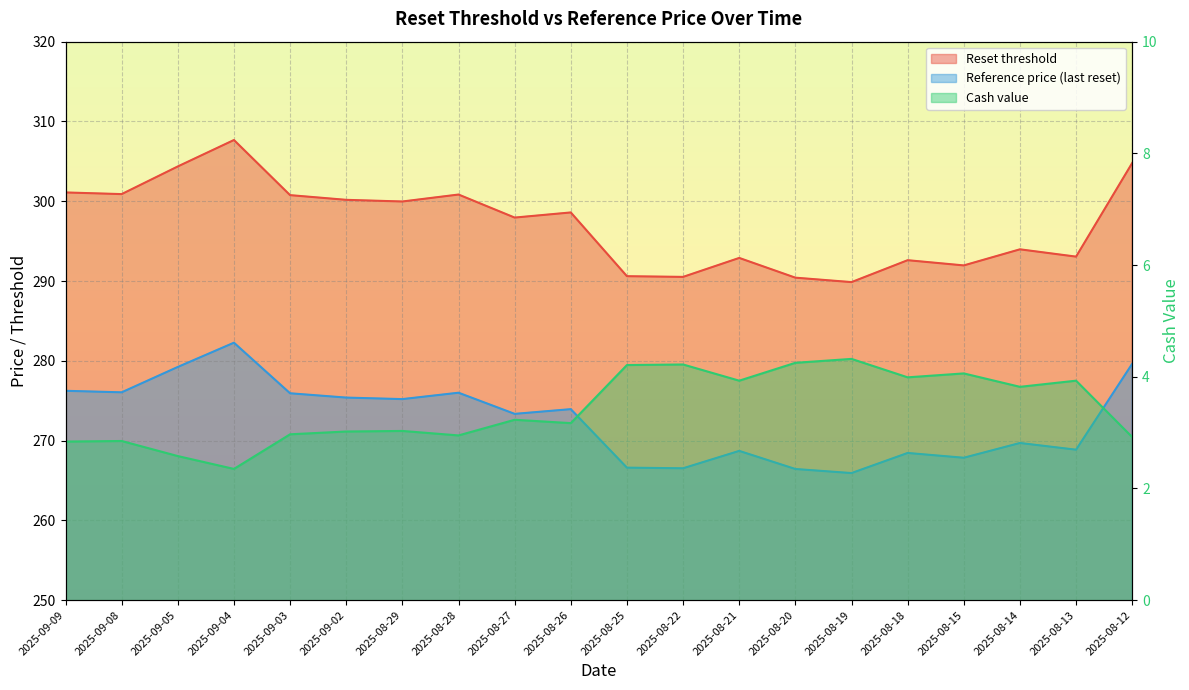

At which label is Reference price (last reset) closest to 274?

2025-08-26